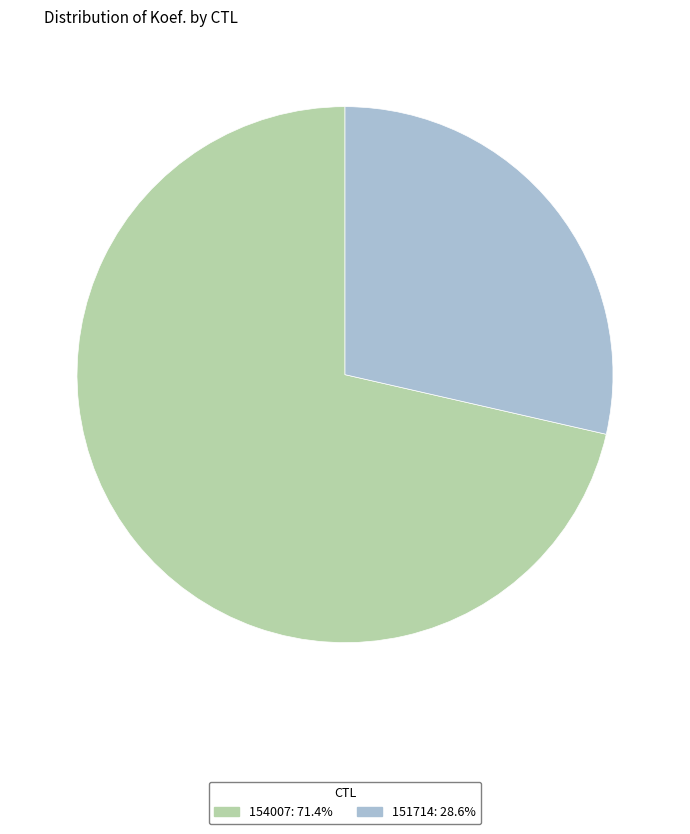

Do 151714 and 154007 together represent more than half of the pie?

Yes